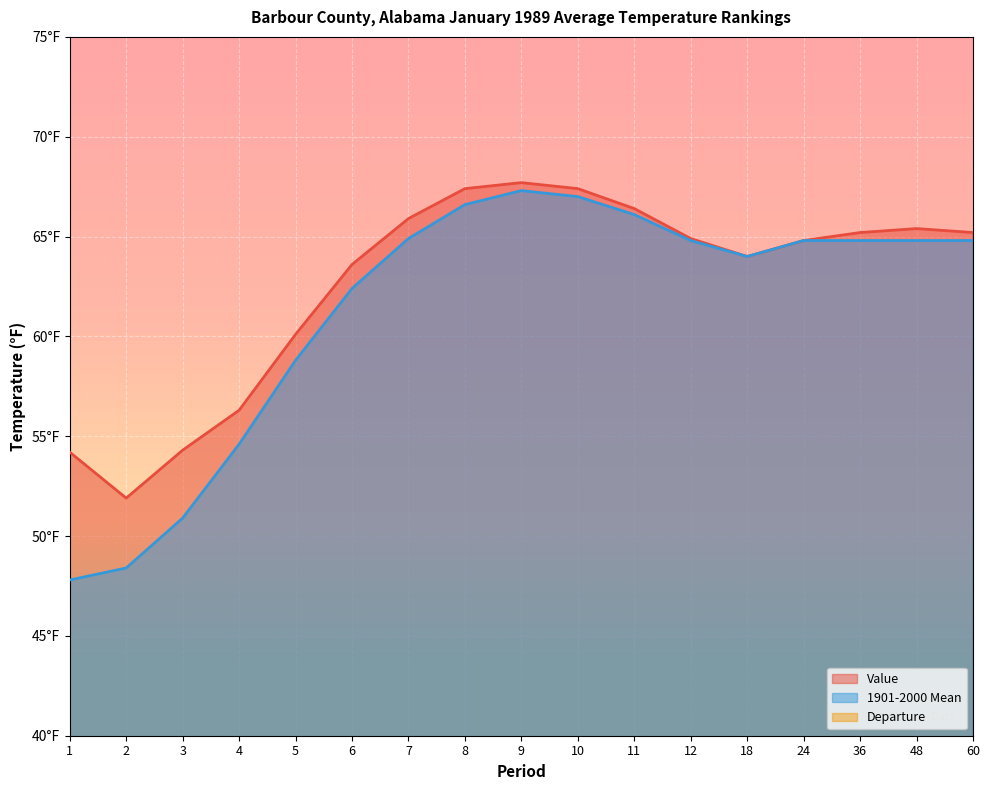

True or false: 1901-2000 Mean has more than 2 interior local peaks.

False